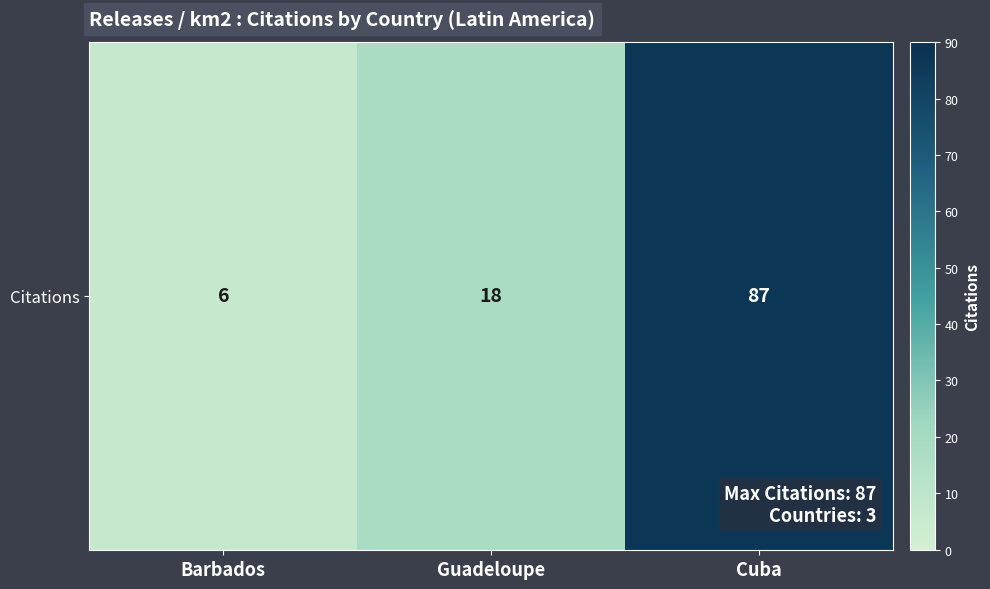

The chart shows a value of 153 at Cuba. True or false?

False